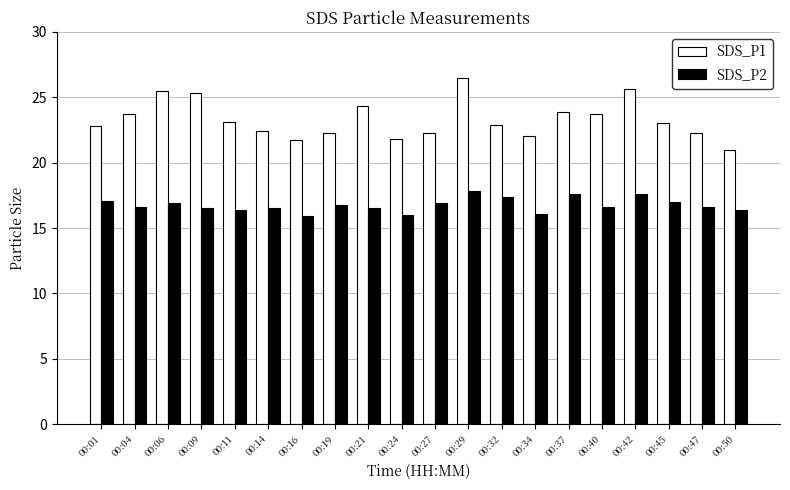

The value of SDS_P2 at 00:21 is 4.6. True or false?

False